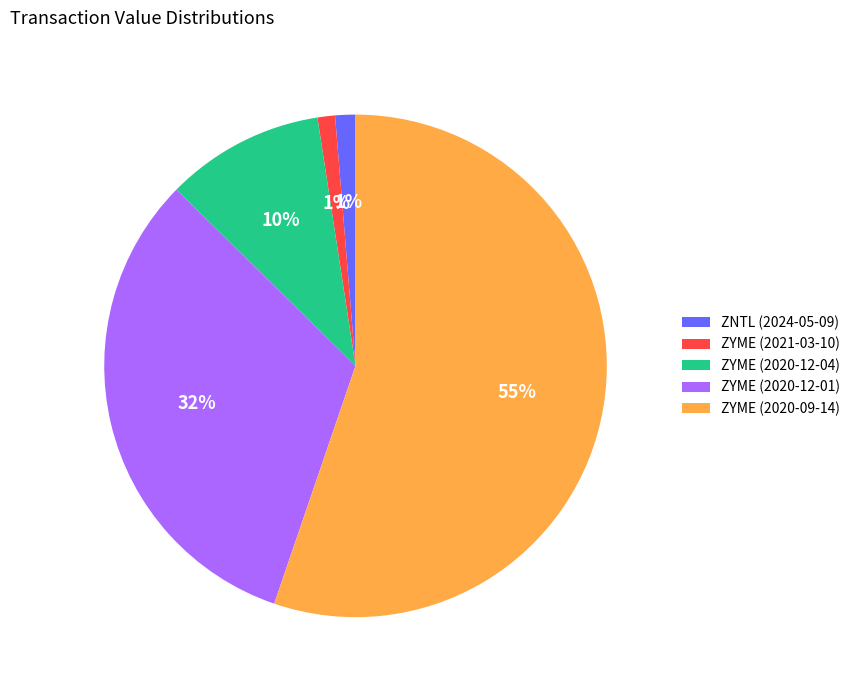

To the nearest percent, what is the average slice percentage?

20%